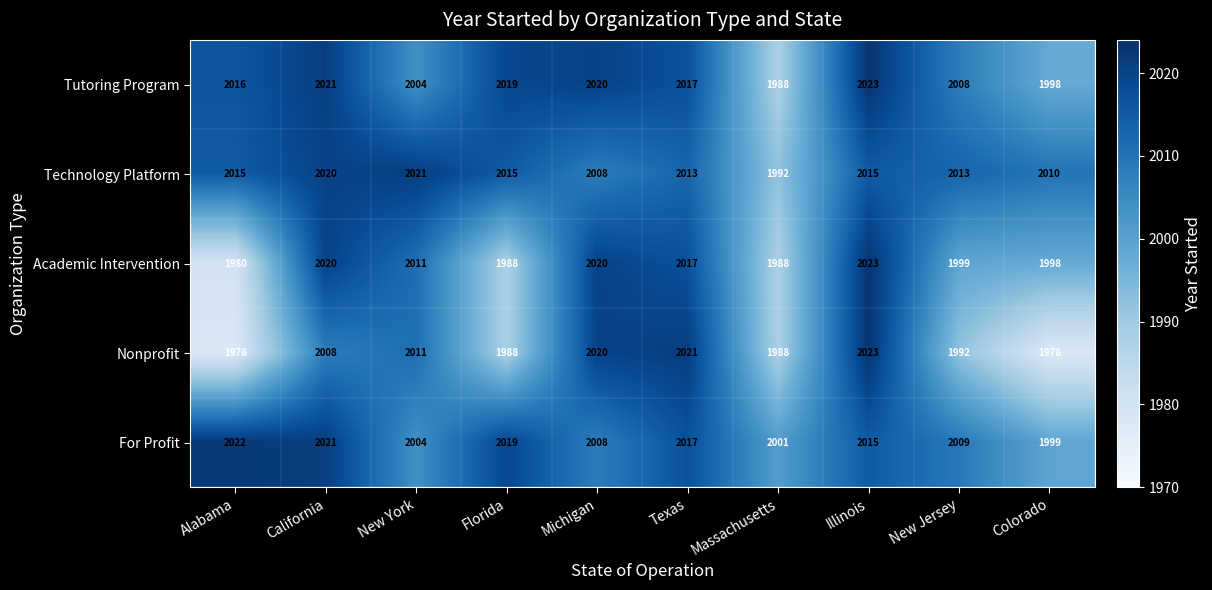

How many distinct data groups are displayed?

5